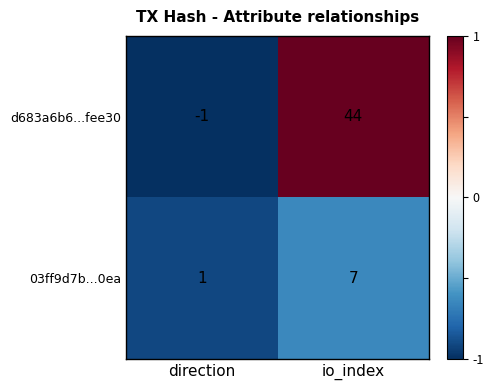

Which series has the largest total across all categories?

d683a6b6...fee30